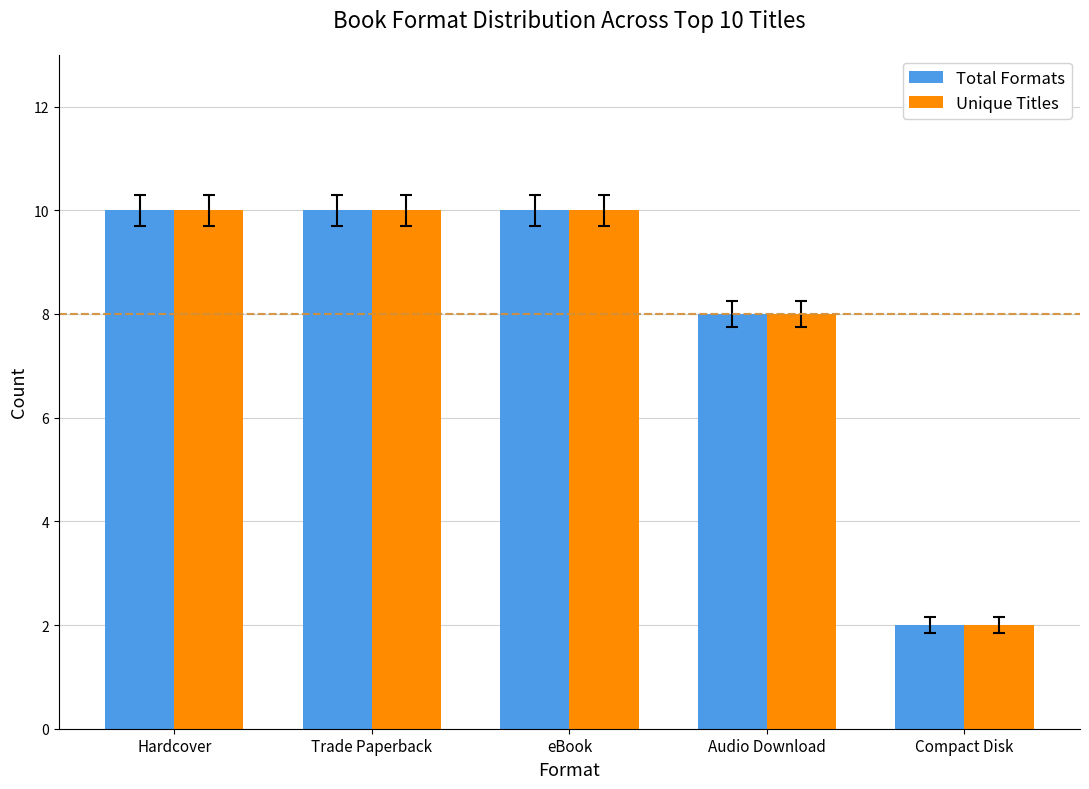

What is the difference between the Total Formats values at Audio Download and Trade Paperback?

2